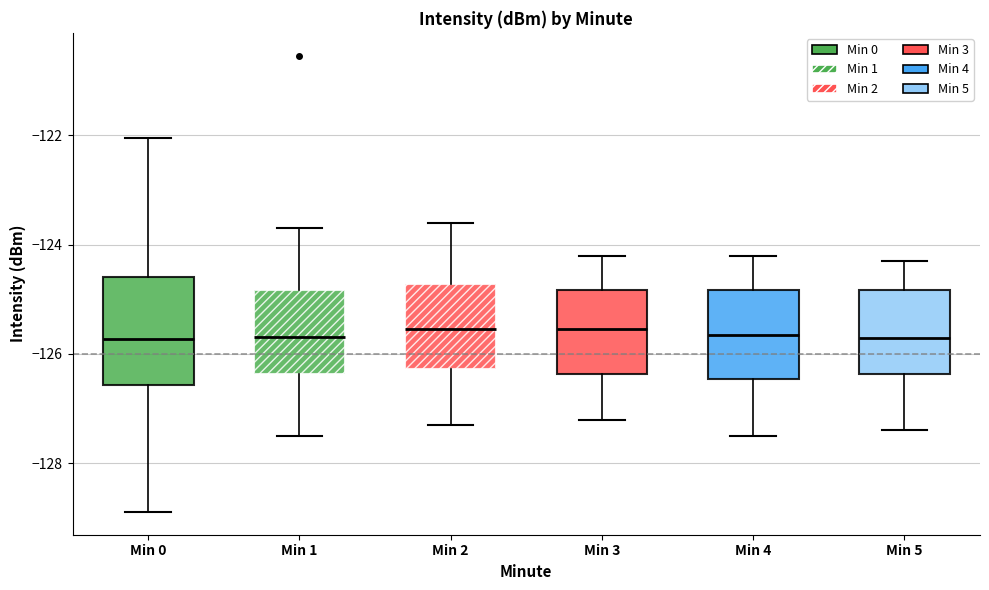

Where does the median line of the box for Min 0 sit on the y-axis? The values are not printed on the chart, so give them approximately, as read against the axis.

-125.8